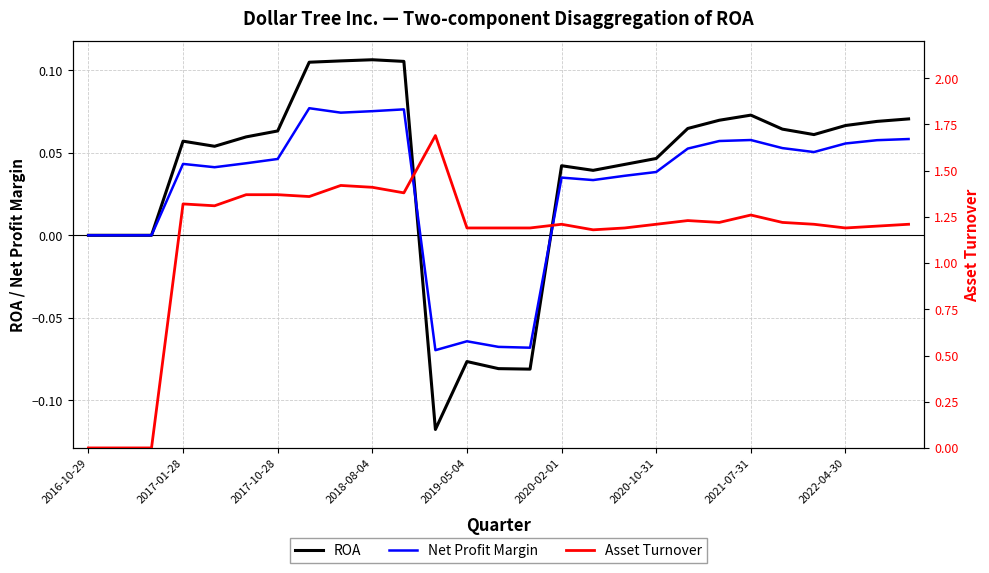

True or false: Net Profit Margin has more than 2 points higher than both neighbors.

True